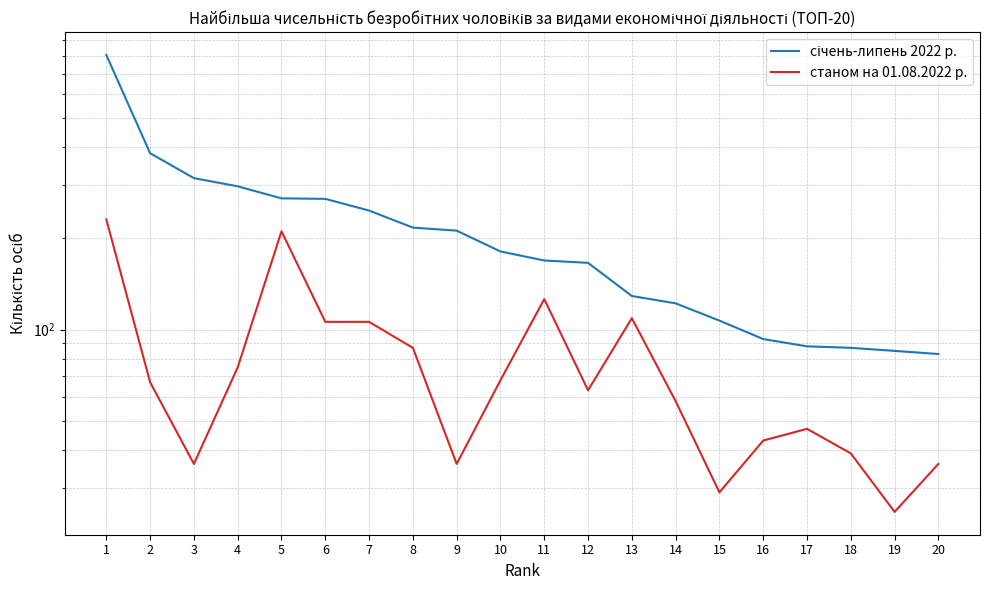

List the series in order of their peak value, lowest first.

станом на 01.08.2022 р., січень-липень 2022 р.